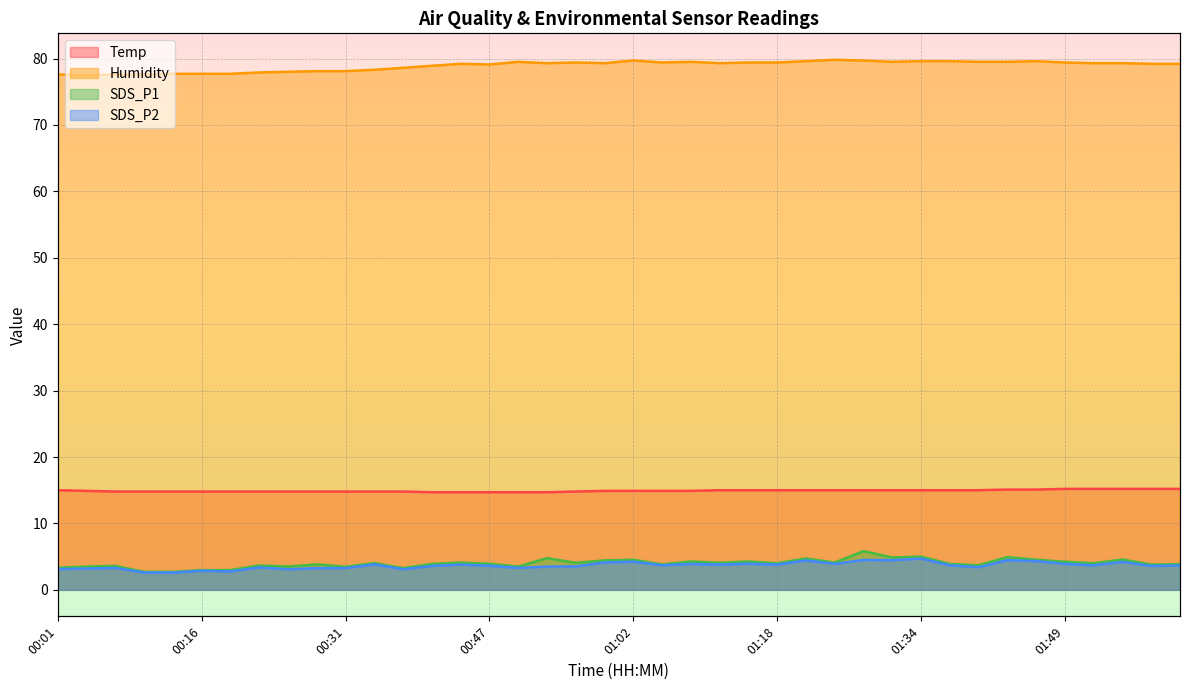

How many interior local peaks does the SDS_P2 series have?

13